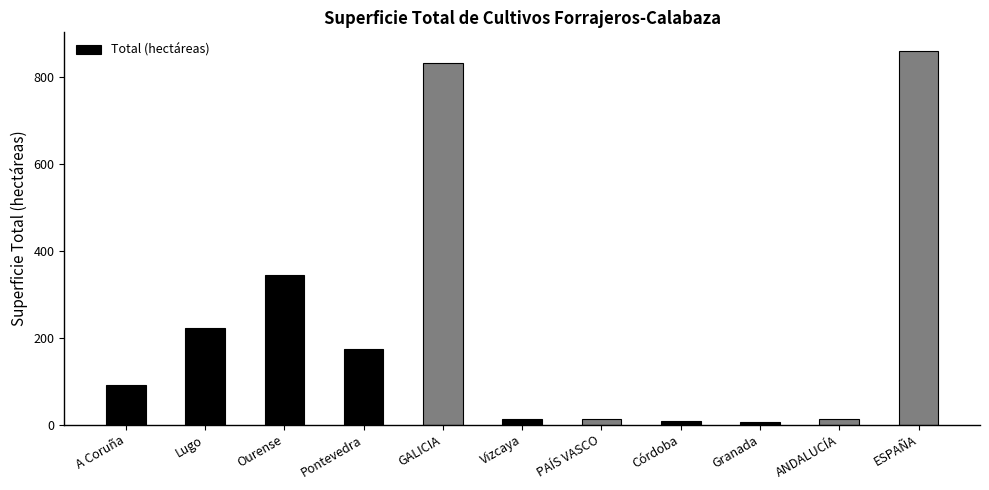

What is the difference between the maximum and minimum values?

855